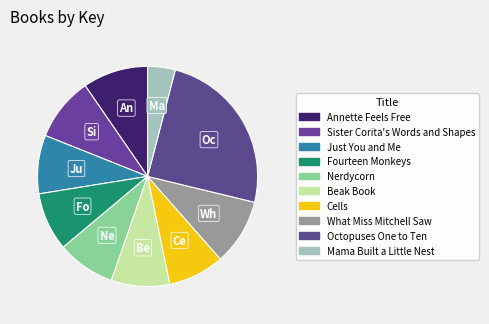

How many slices are in this pie chart?

10